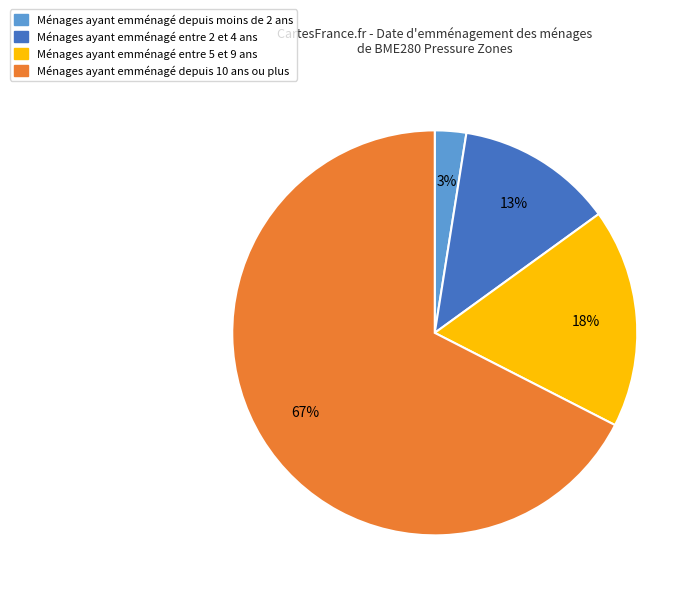

Is there a majority slice in this chart?

Yes